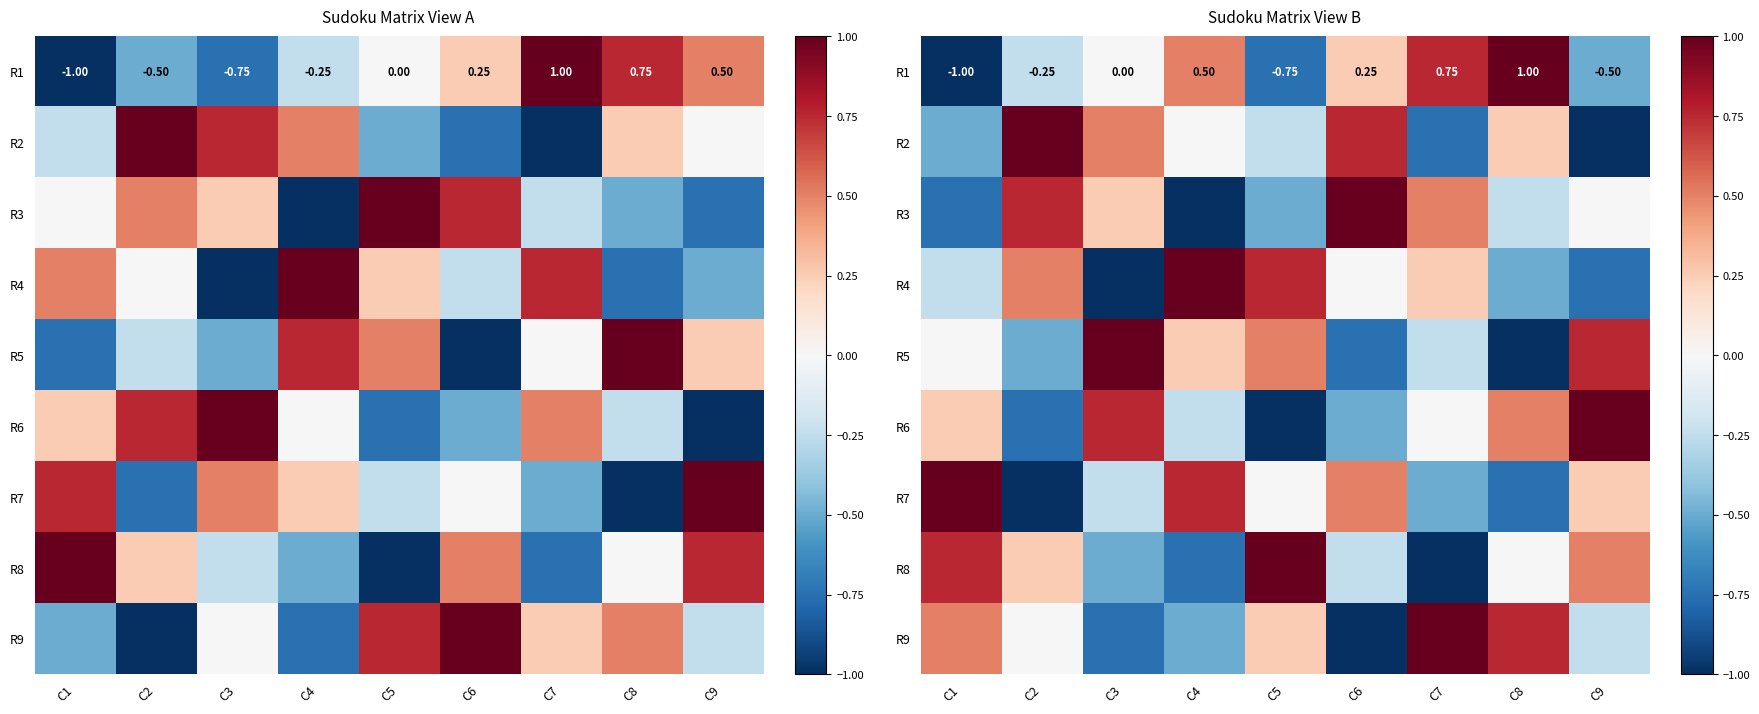

What is the maximum value shown in the chart?

1.0